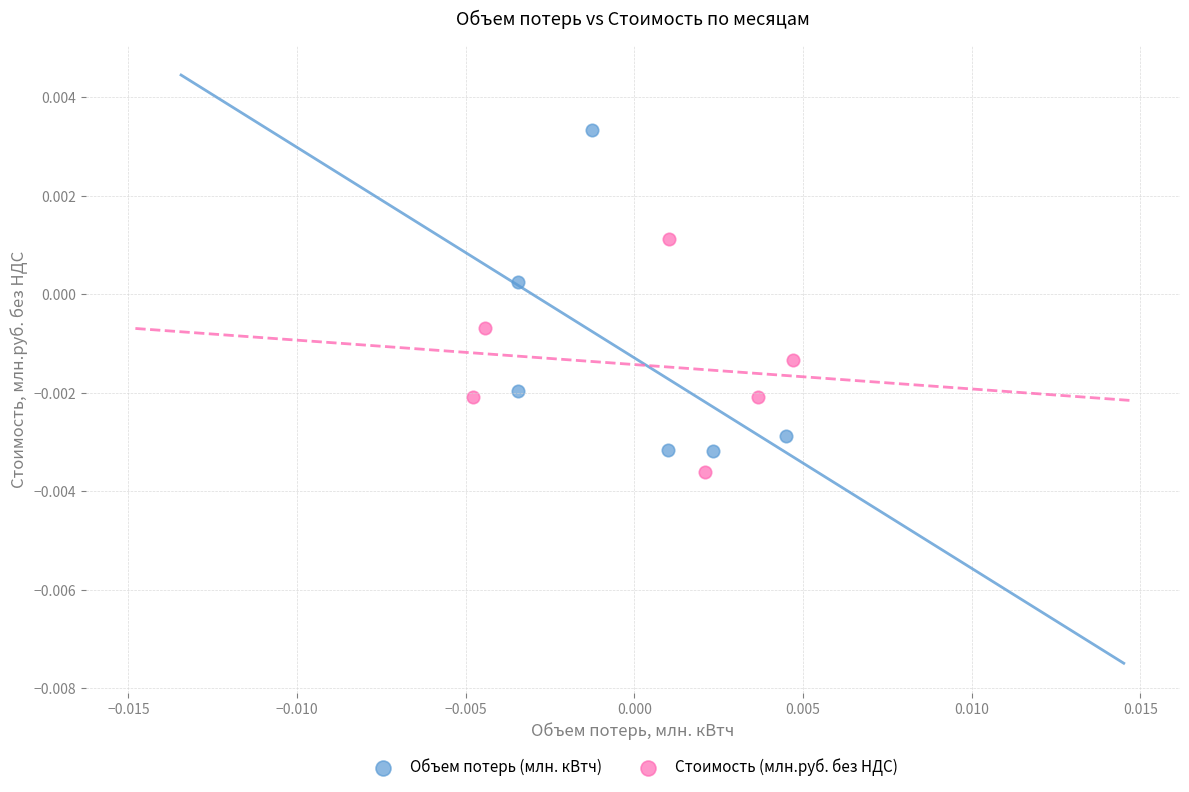

Which series has the widest spread of Y values?

Объем потерь (млн. кВтч)